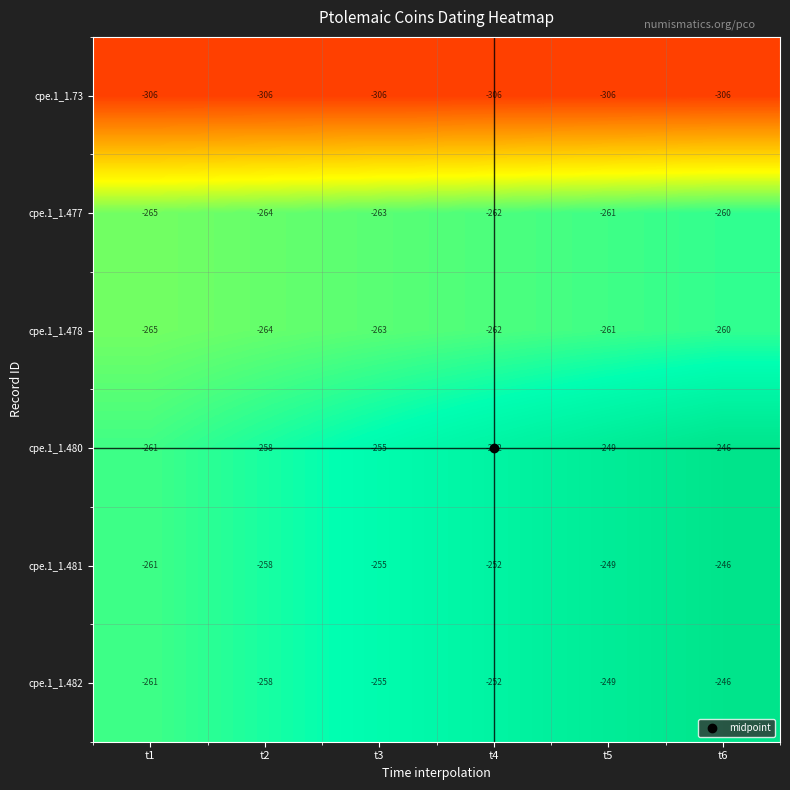

How many values in the cpe.1_1.482 series exceed -252?

2